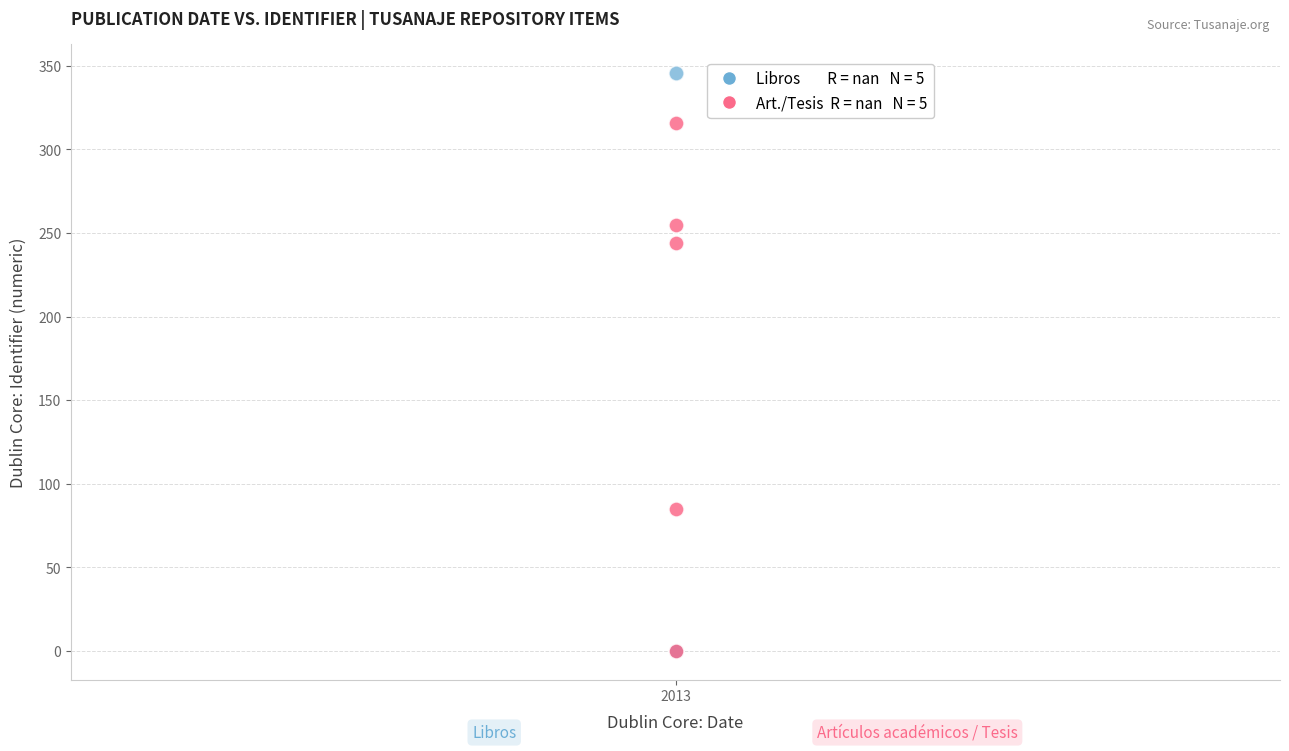

Across all series, what Y value is closest to 173?

244